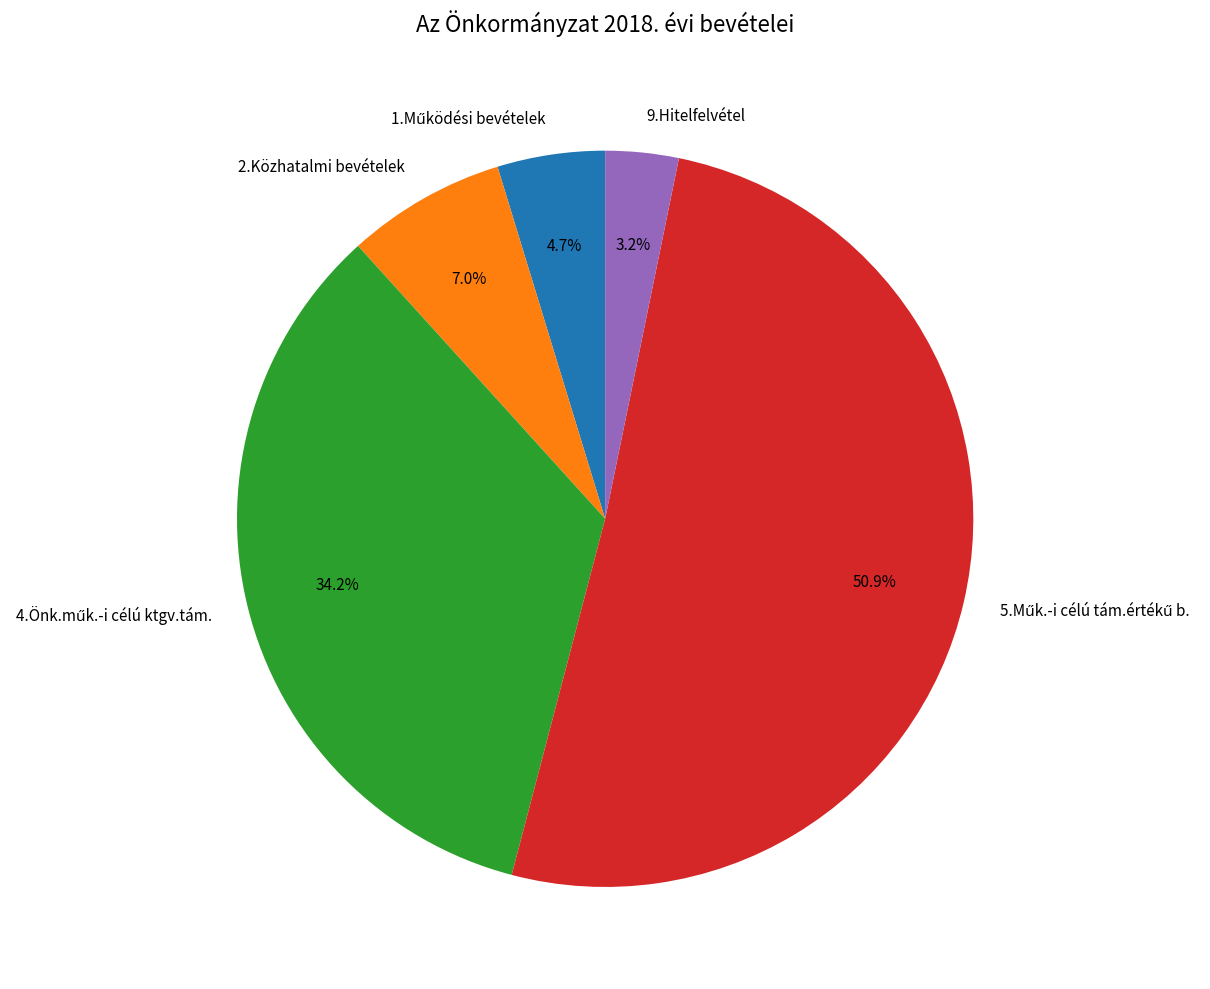

Is there a majority slice in this chart?

Yes